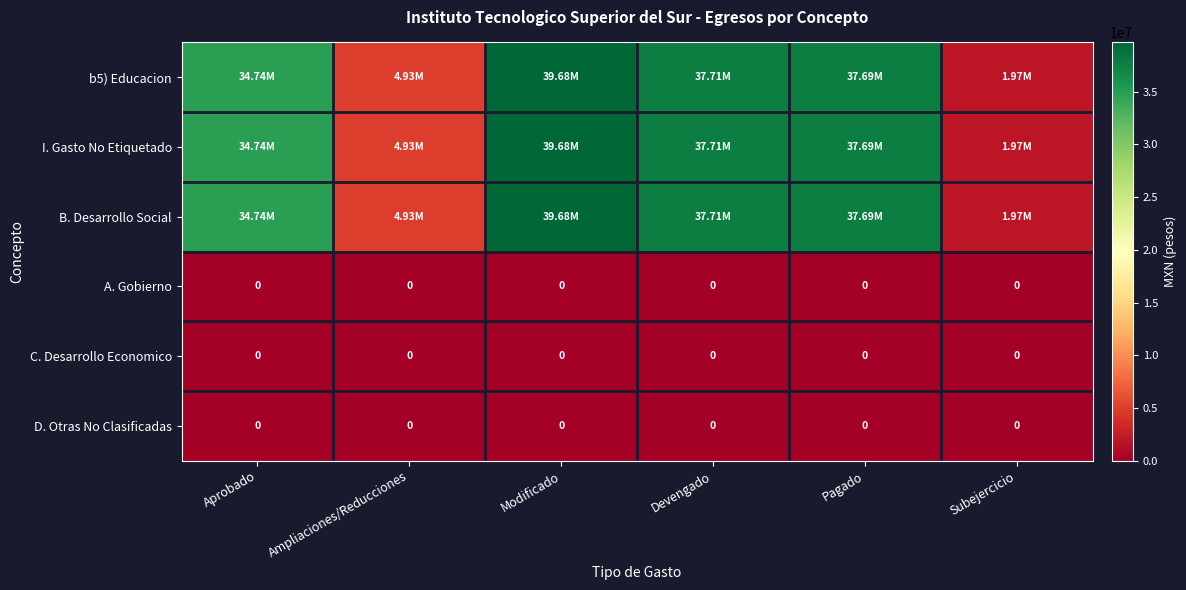

What is the difference between the highest and lowest values at Modificado?

39678493.8